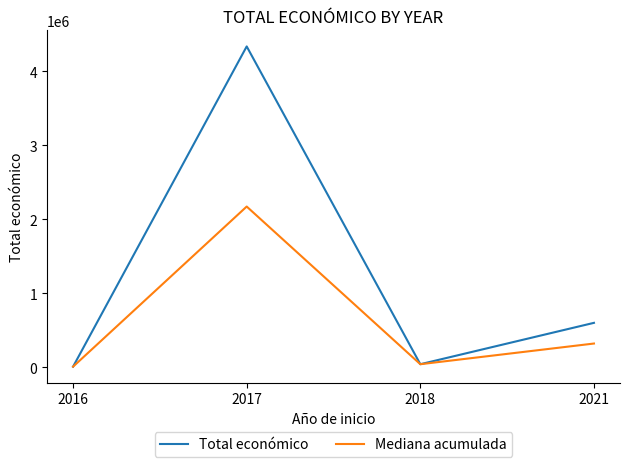

The value of Total económico at 2017 is 928829.1. True or false?

False